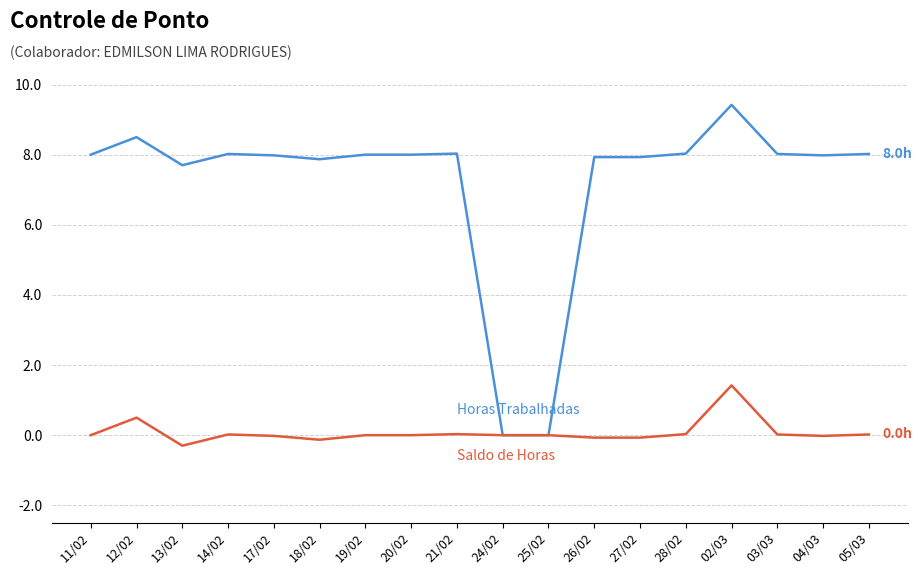

At which category is the sum across all series the highest?

02/03